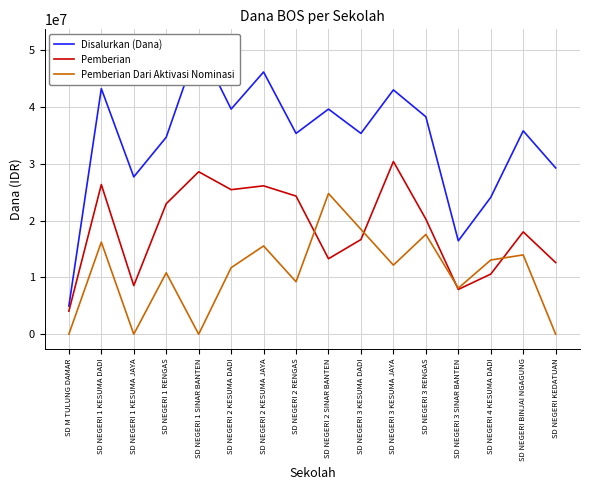

What is the greatest value displayed?

51075000